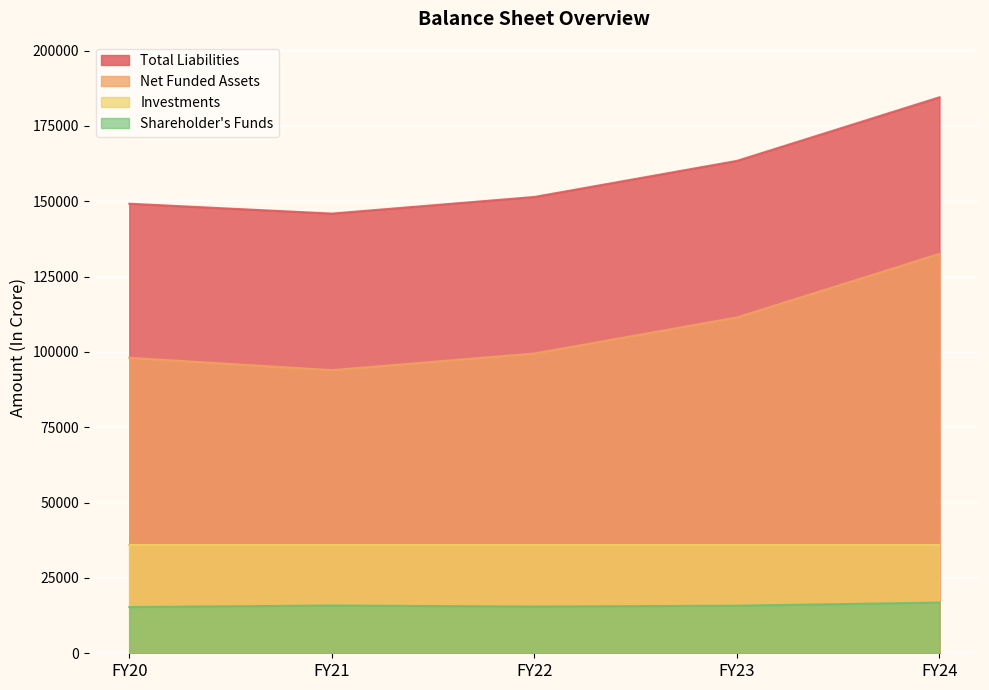

Where is the first local minimum for Net Funded Assets?

FY21